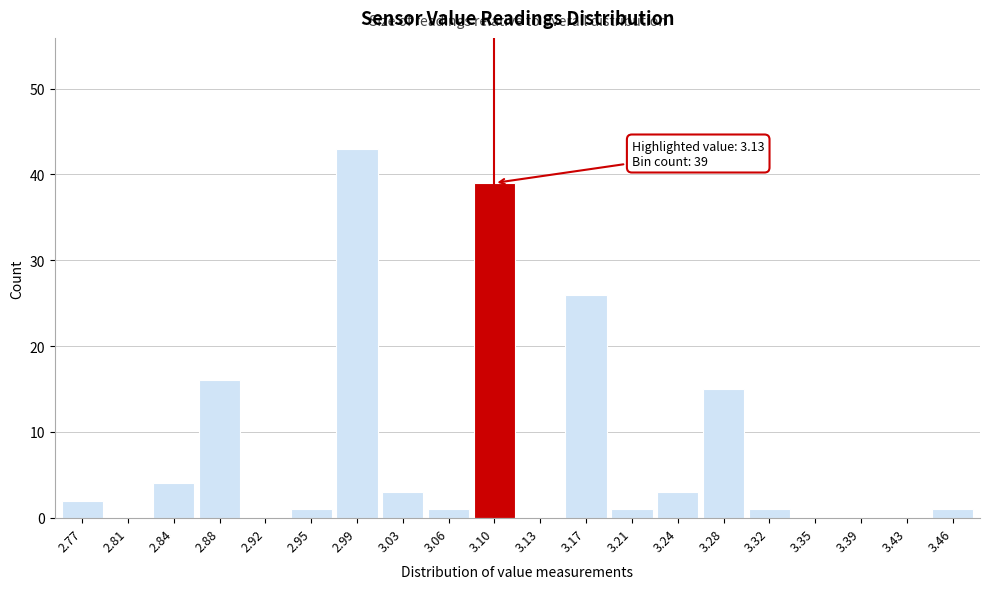

Reading left to right, extract all data points from this chart.

2.77=2	2.81=0	2.84=4	2.88=16	2.92=0	2.95=1	2.99=43	3.03=3	3.06=1	3.10=39	3.13=0	3.17=26	3.21=1	3.24=3	3.28=15	3.32=1	3.35=0	3.39=0	3.43=0	3.46=1